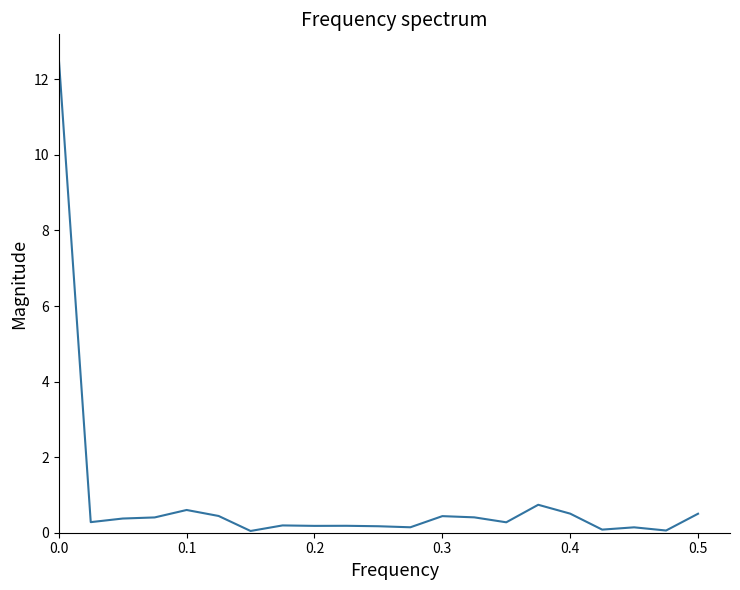

What is the sum of all values?

18.7